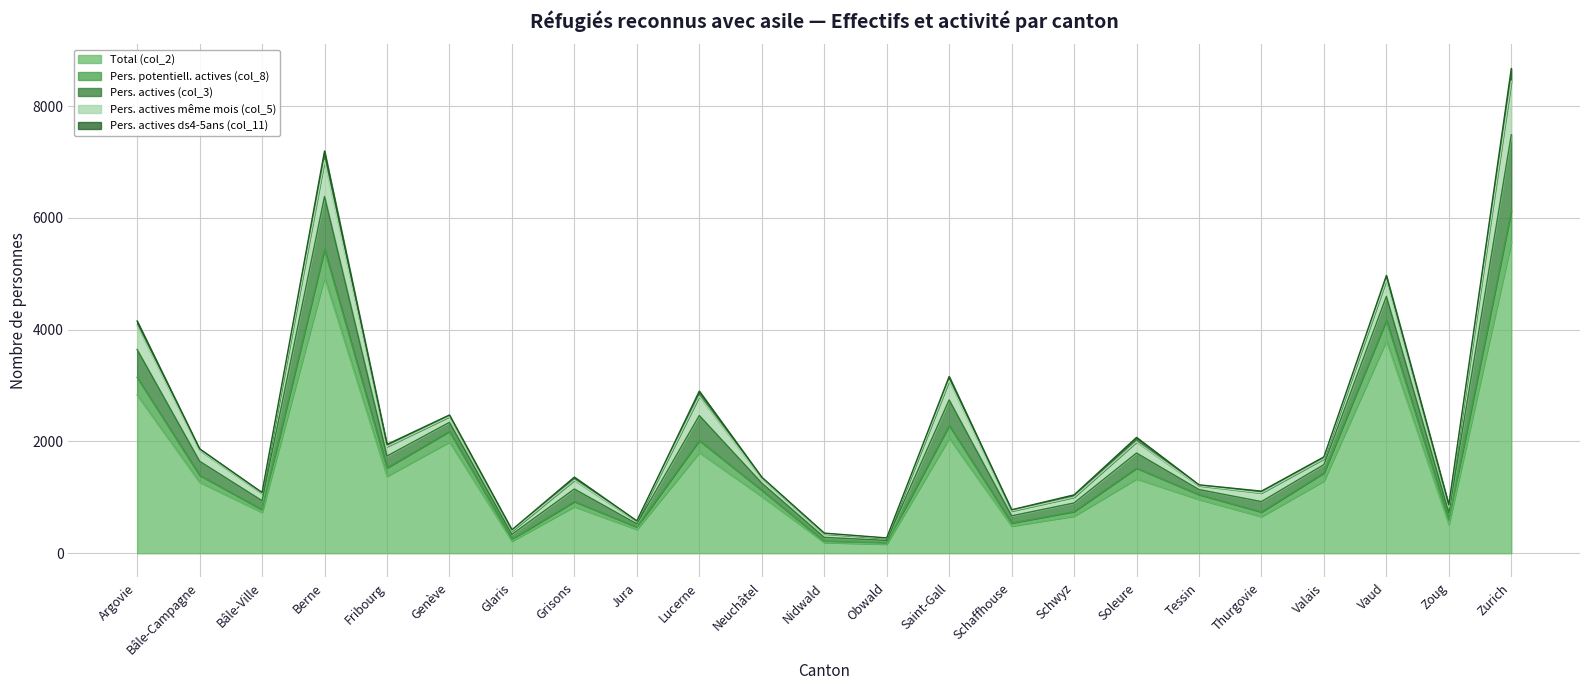

What position from the right is Valais?

4